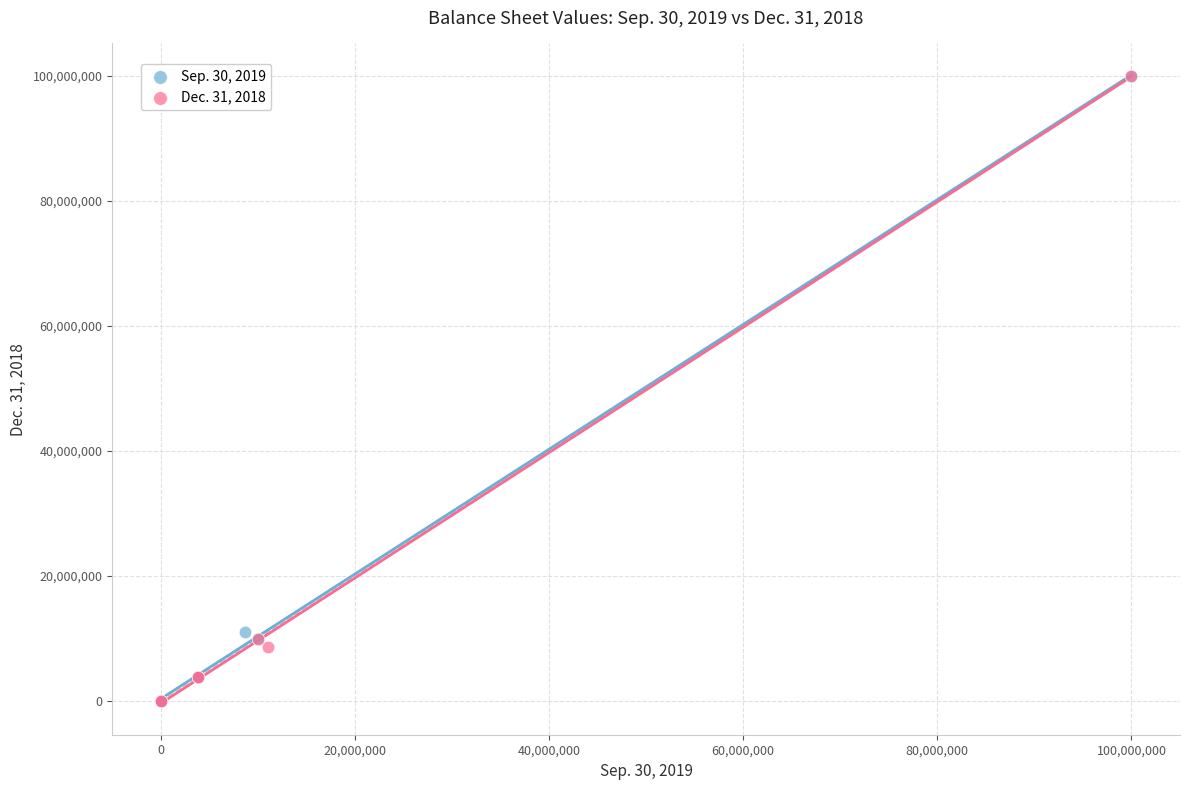

What are all the series names shown in the legend?

Sep. 30, 2019, Dec. 31, 2018